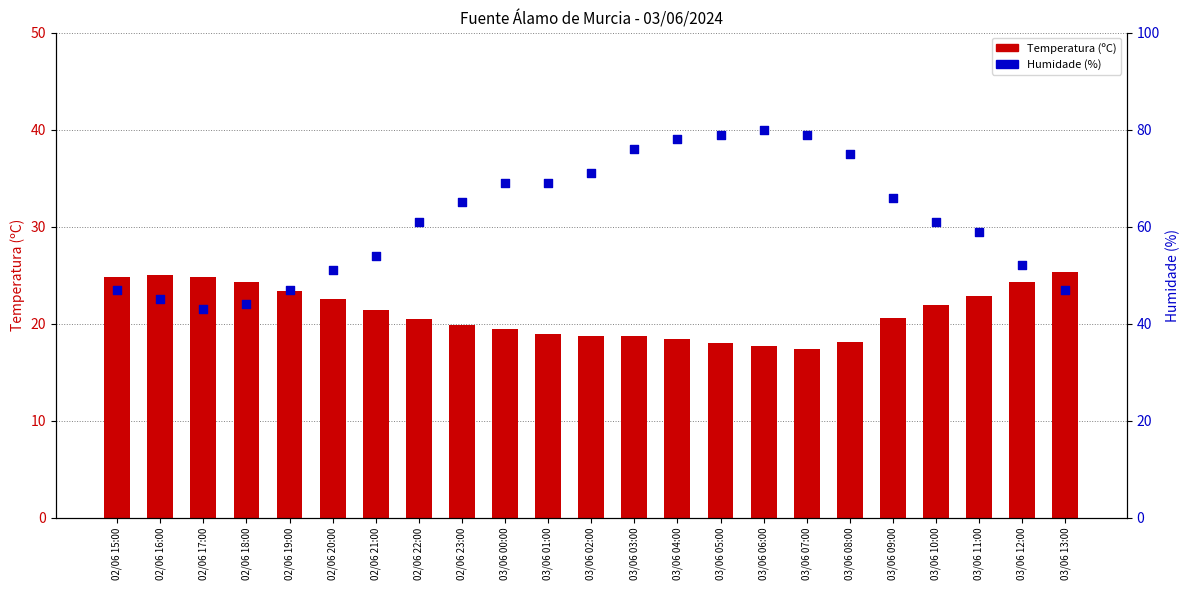

Which series has the largest Y range (max minus min)?

Humidade (%)